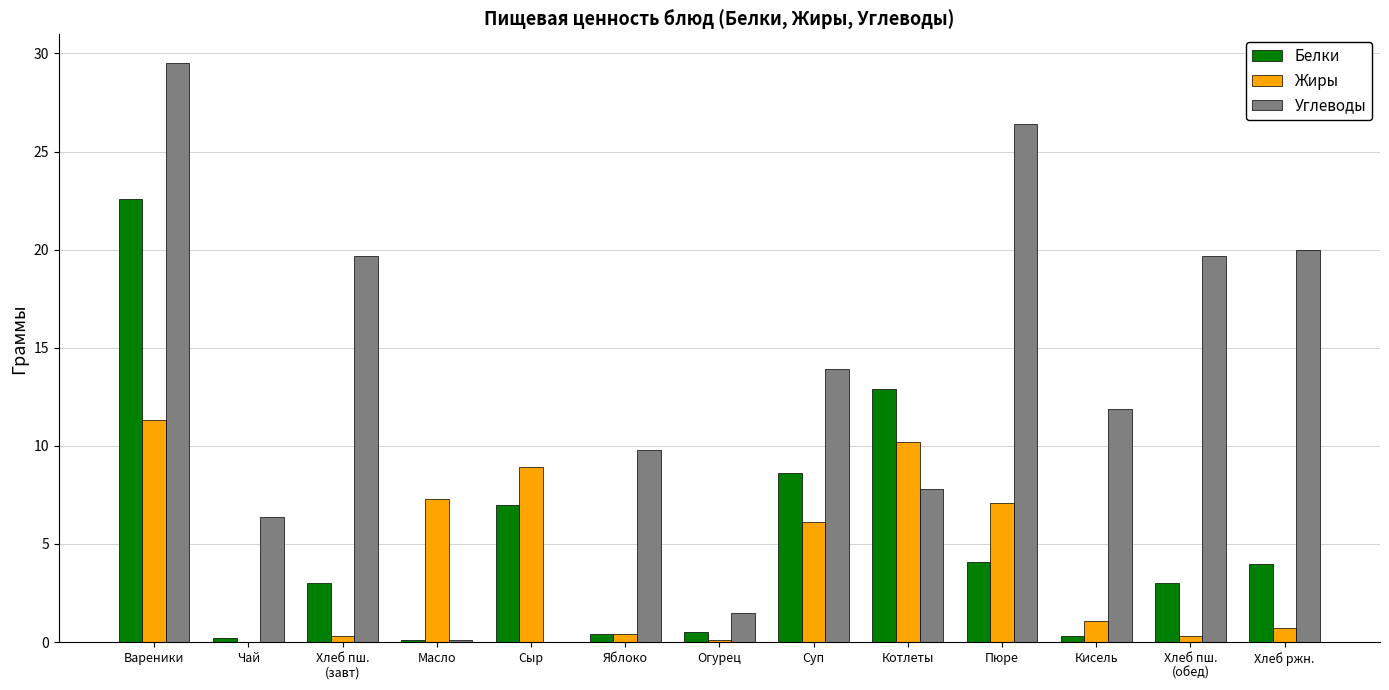

Between Хлеб пш.
(завт) and Сыр, which series saw the biggest shift?

Углеводы